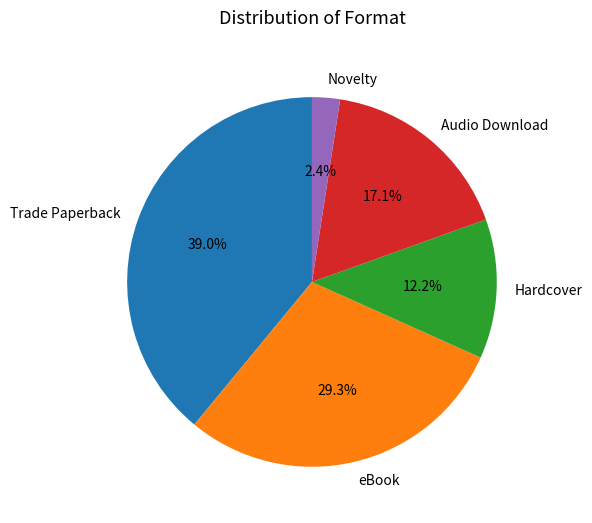

How many segments does this pie chart have?

5